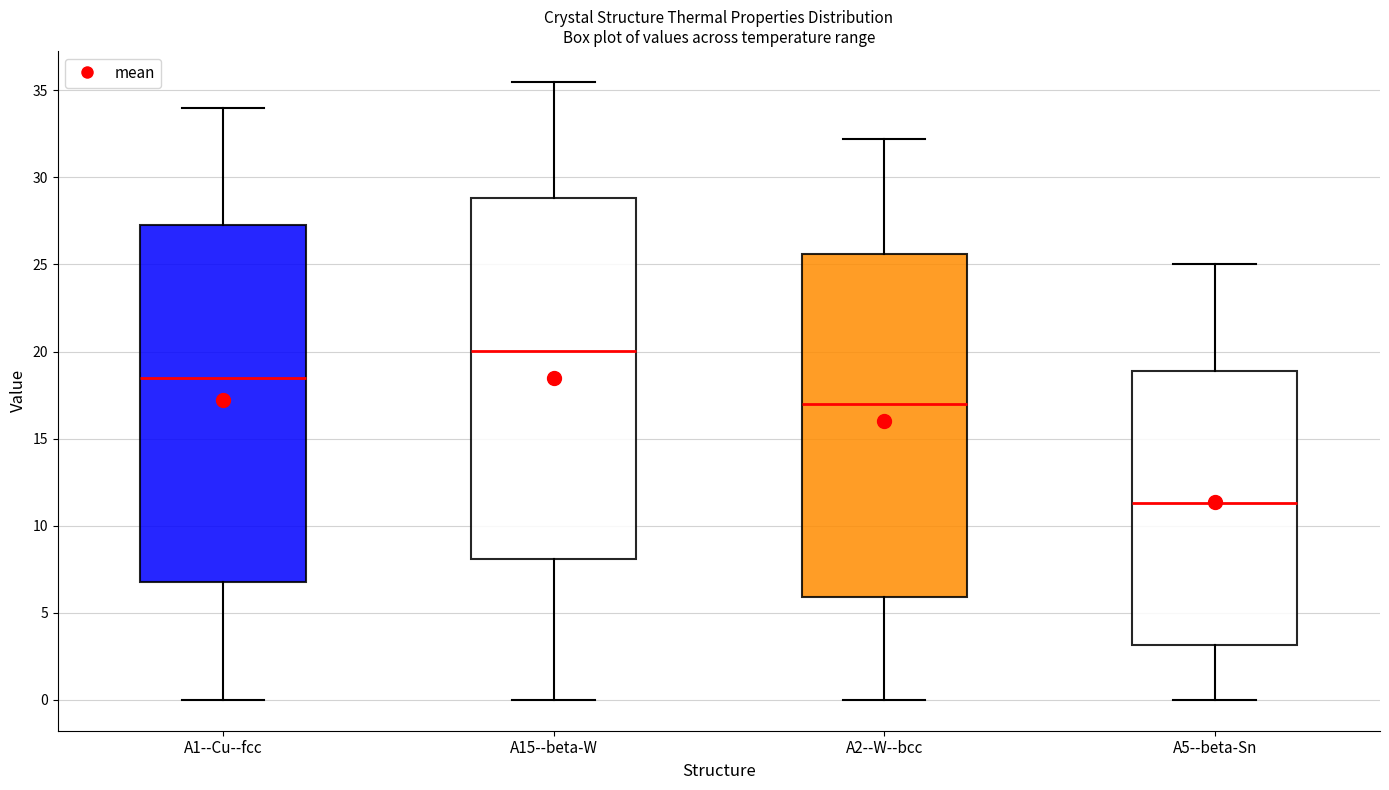

Which box has the lowest median line?

A5--beta-Sn